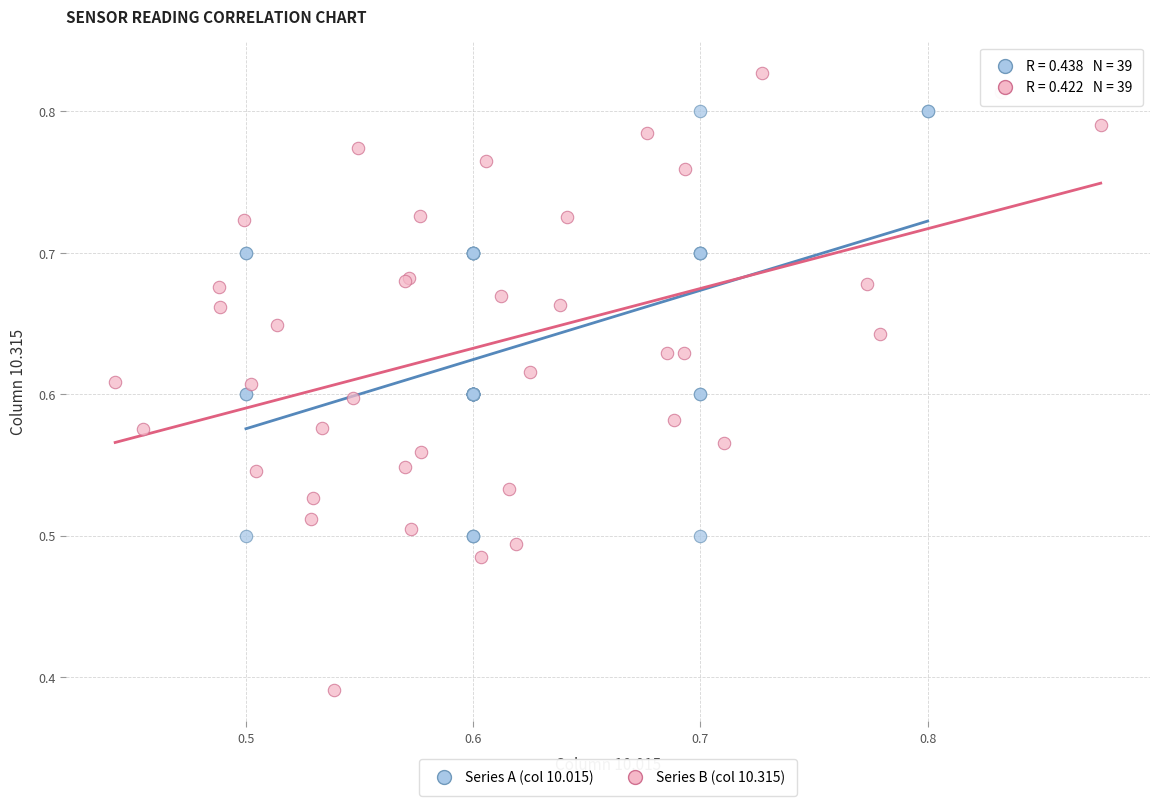

Which series reaches the minimum Y coordinate?

Series B (col 10.315)